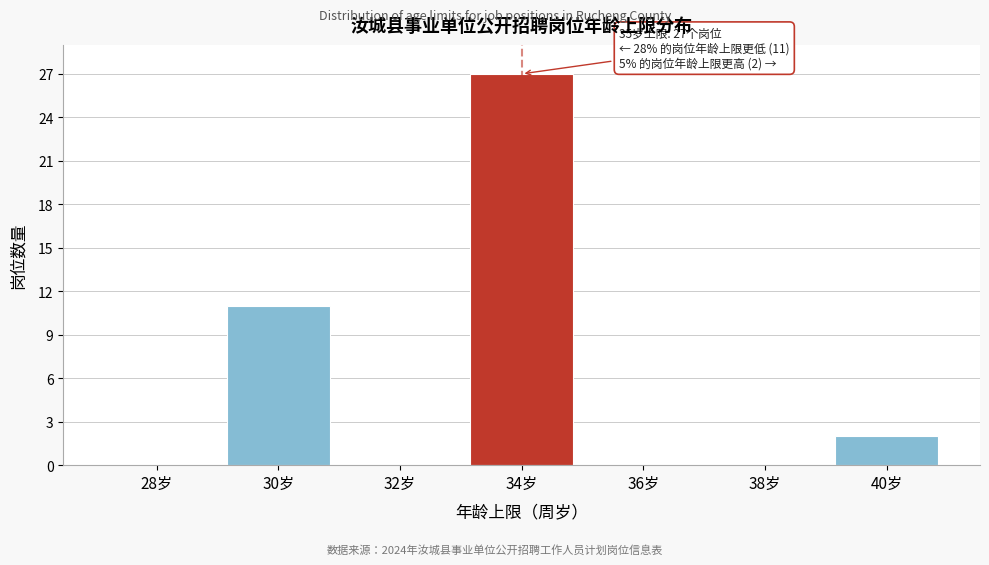

Reading right to left, list all the values displayed in this chart.

40岁=2	38岁=0	36岁=0	34岁=27	32岁=0	30岁=11	28岁=0